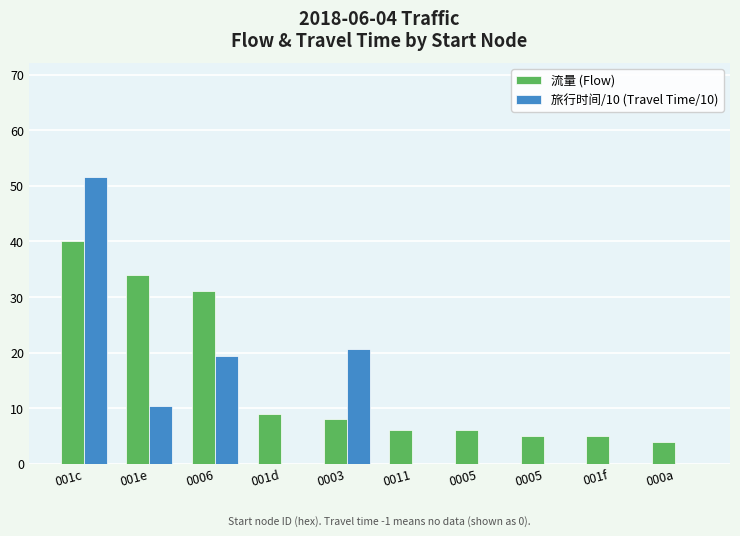

List the series in order of their peak value, highest first.

旅行时间/10 (Travel Time/10), 流量 (Flow)